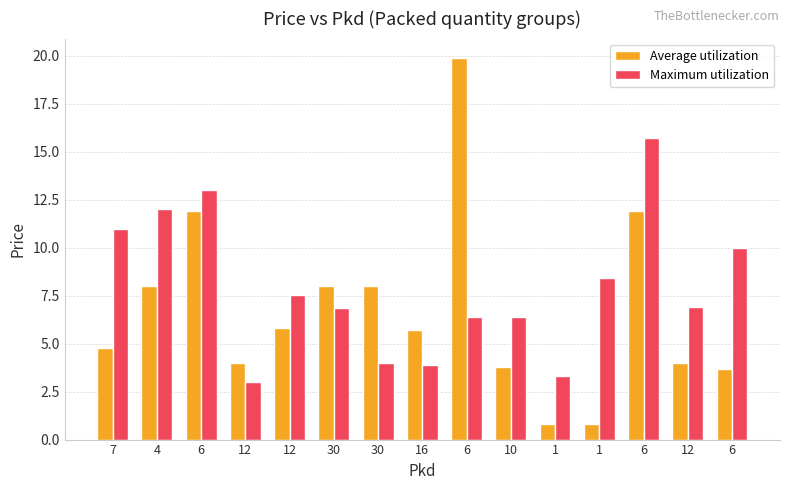

What is the maximum value for Average utilization?

19.9